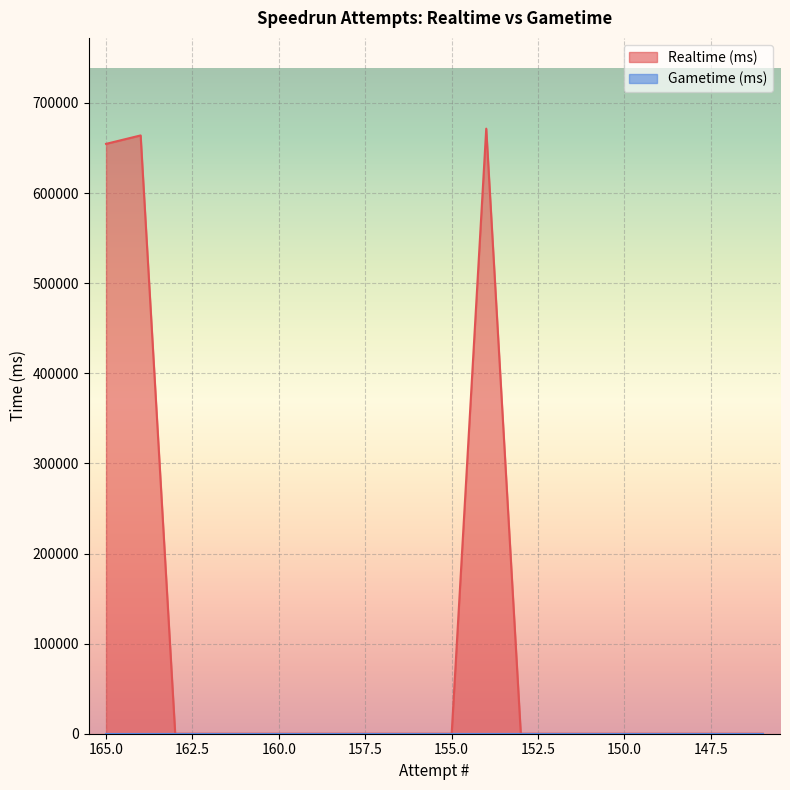

Which has a higher value, 156 or 155?

156